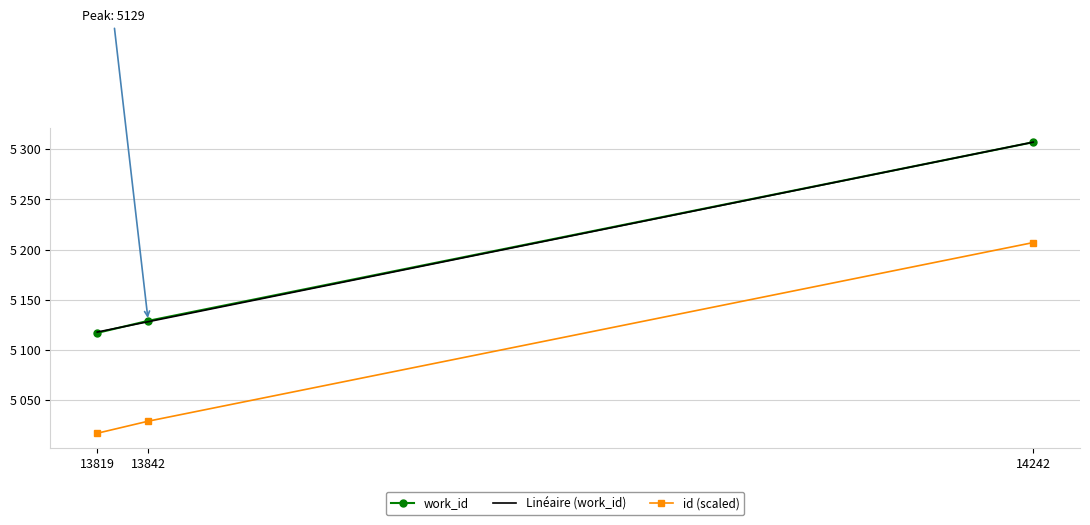

Which series changed the most between 13819 and 14242?

id